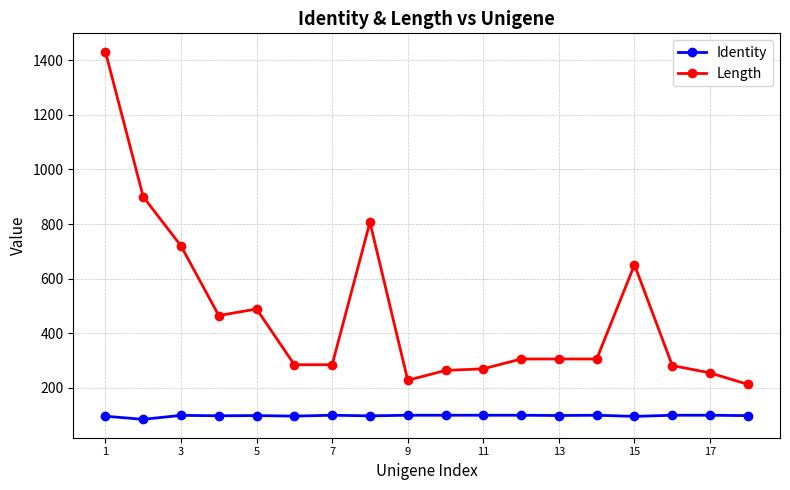

Which series has the widest spread of values?

Length